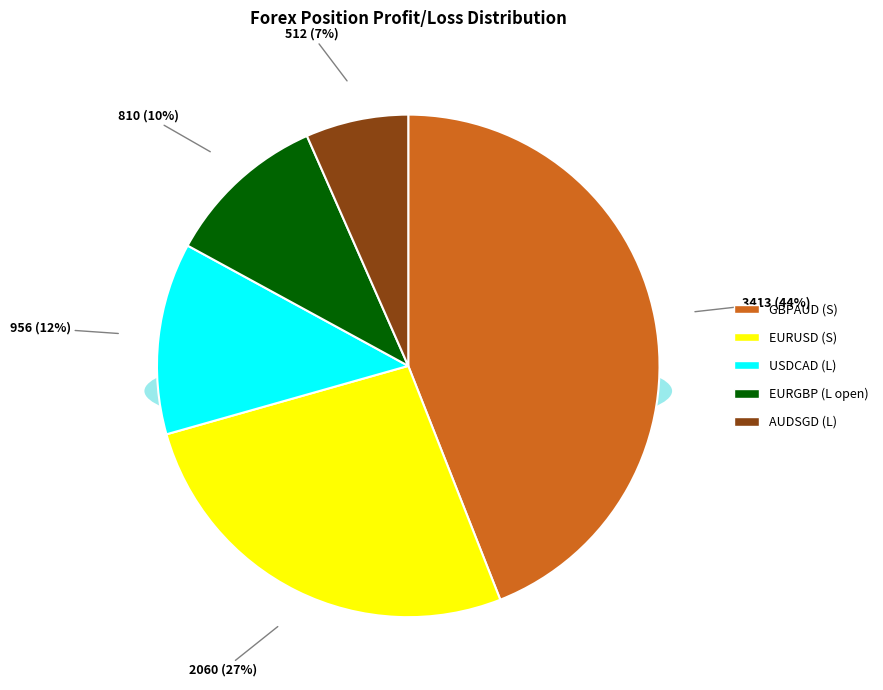

Count the number of slices in the pie.

5